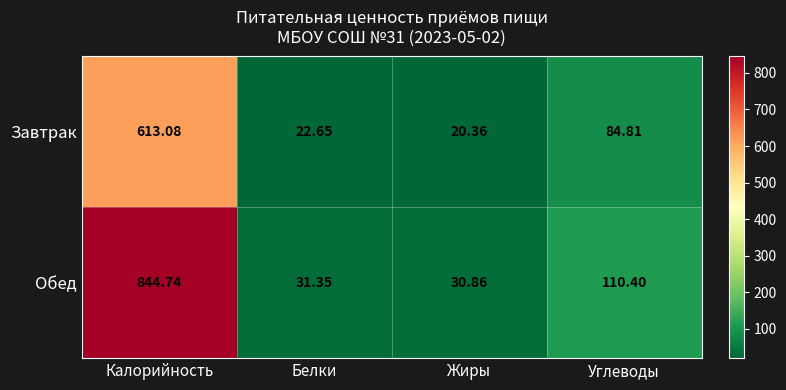

Count the number of categories in the chart.

4